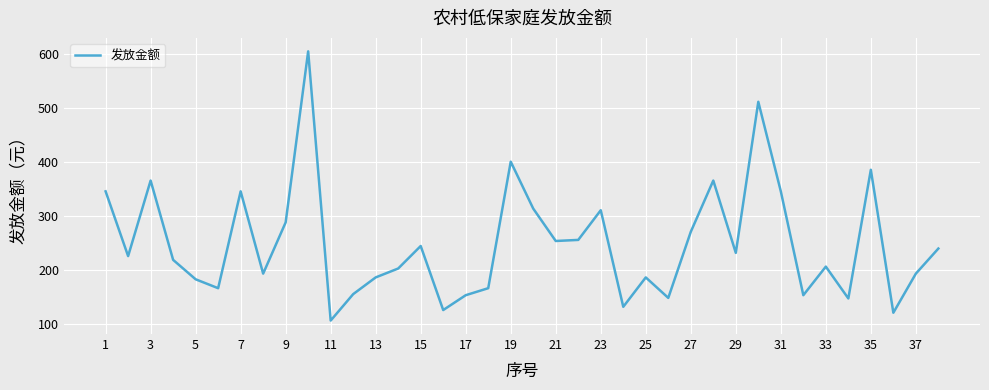

How many lines are shown in the chart?

1